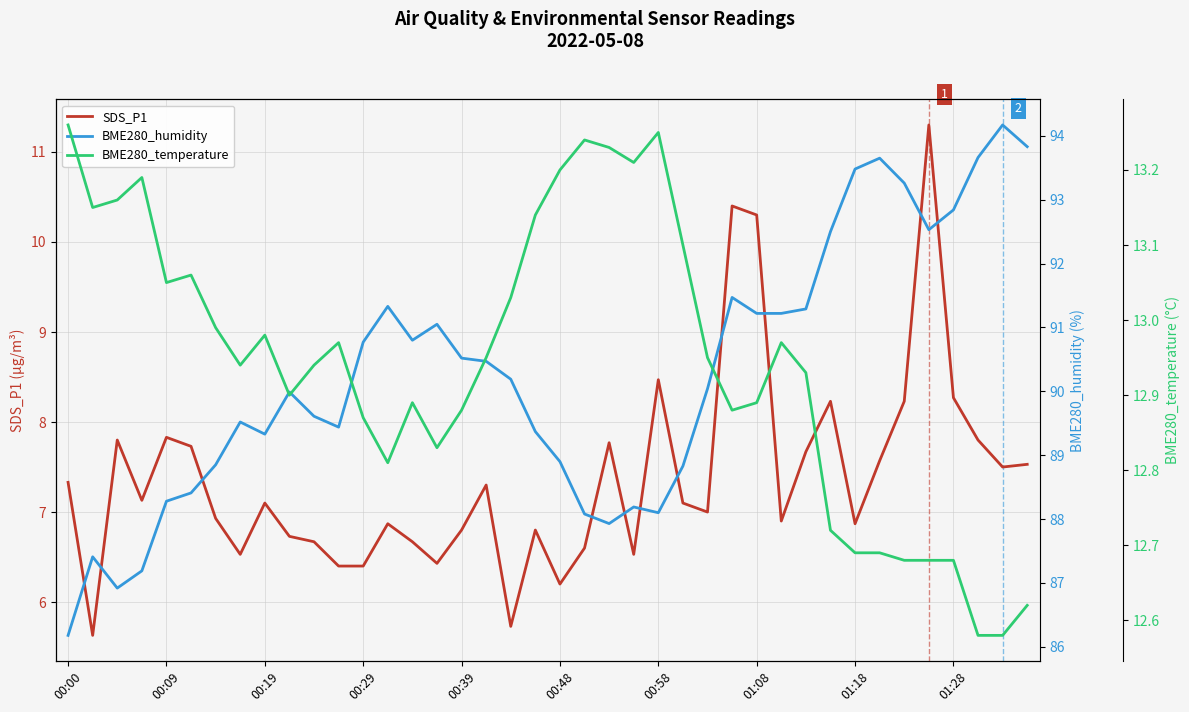

Is it true that BME280_humidity equals 91.0 at 15?

True